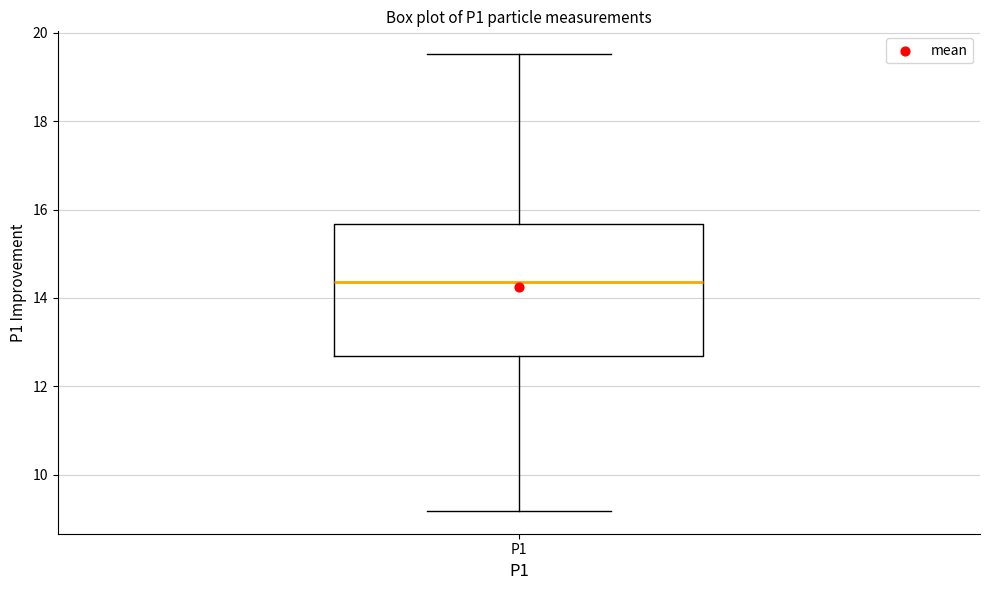

Read this box plot against the y-axis: the position of the median line, the range covered by the box, and the ends of both whiskers. The values are not printed on the chart, so give them approximately, as read against the axis.

median 14.4, box 12.6 to 15.6, whiskers 9.2 to 19.6